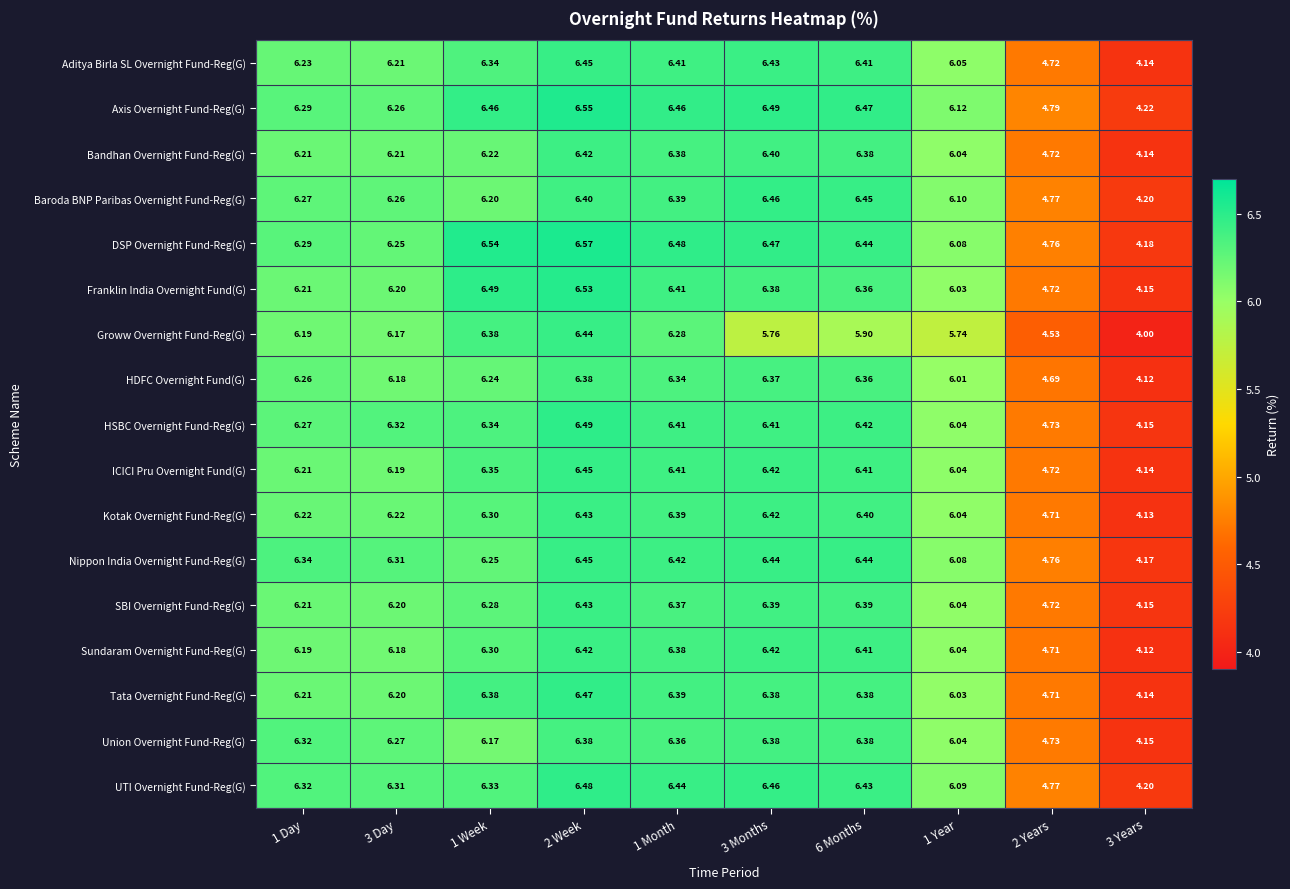

Which series changed the most between 3 Months and 3 Years?

Sundaram Overnight Fund-Reg(G)